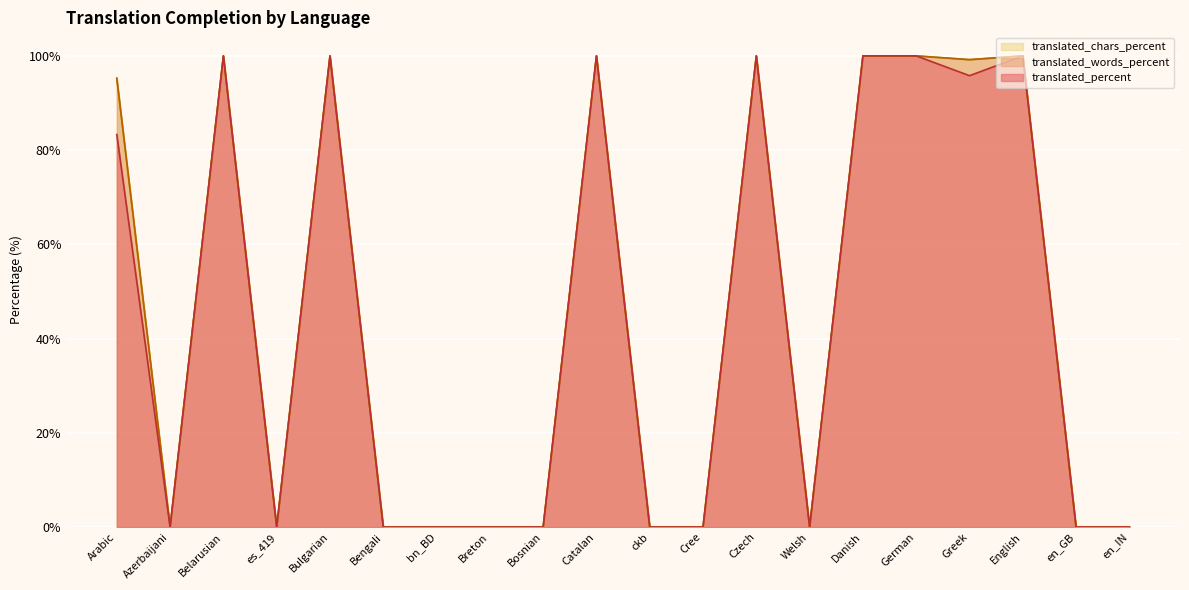

Does the chart display data point markers on the line(s)?

No